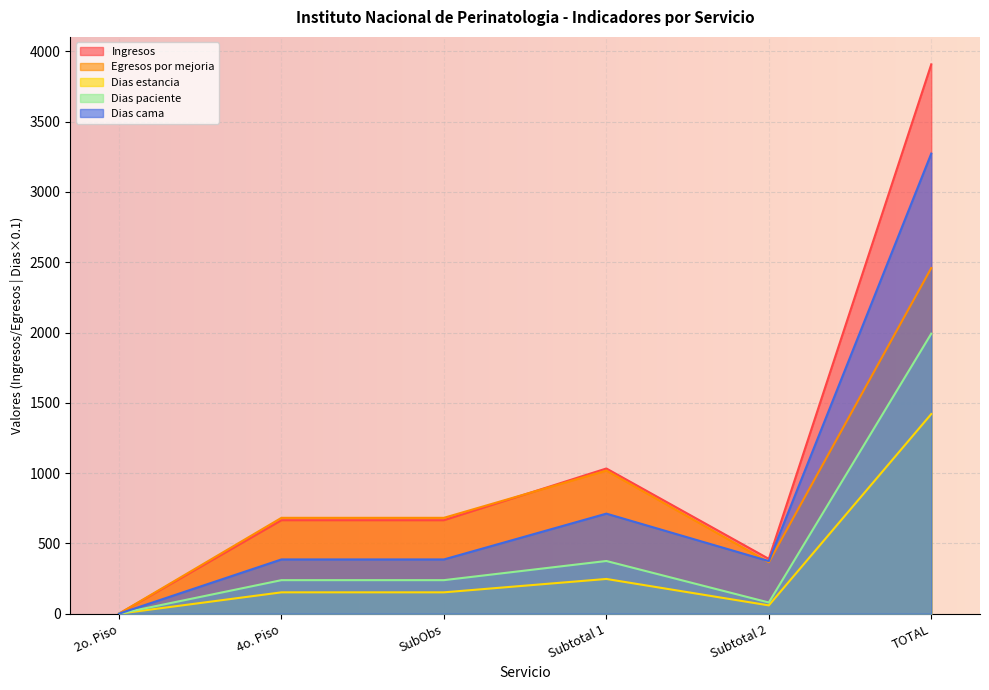

Is it true that Dias cama equals 386.0 at SubObs?

True